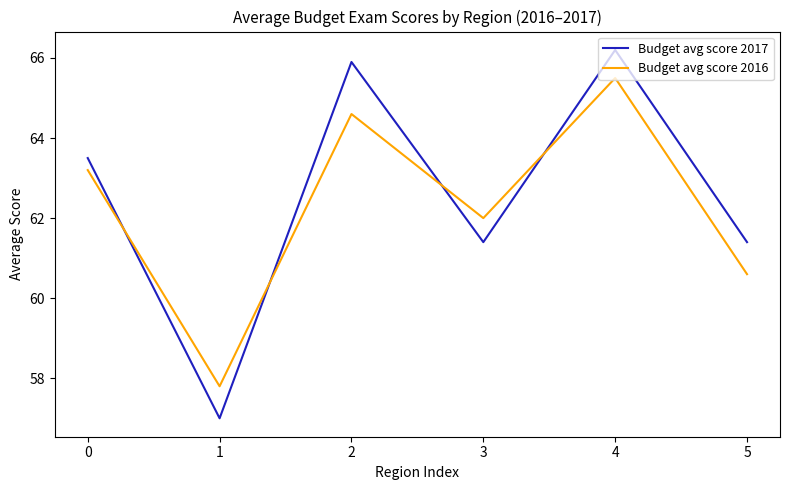

Reading left to right, transcribe all the data shown in this chart.

Budget avg score 2017: 63.5	57.0	65.9	61.4	66.2	61.4
Budget avg score 2016: 63.2	57.8	64.6	62.0	65.5	60.6